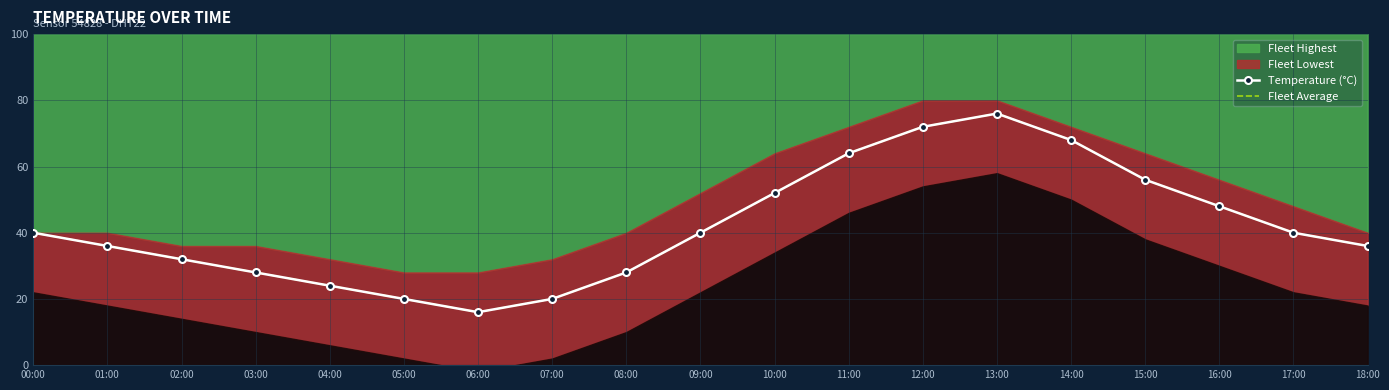

The Temperature (°C) series shows 72.0 at 12:00. True or false?

True